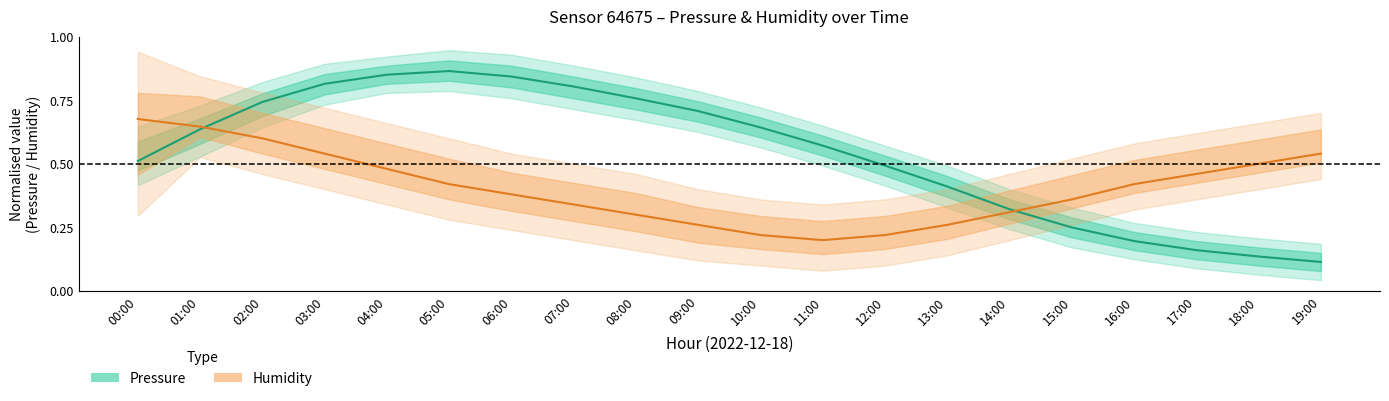

Which series has the widest spread of values?

Pressure (normalised)